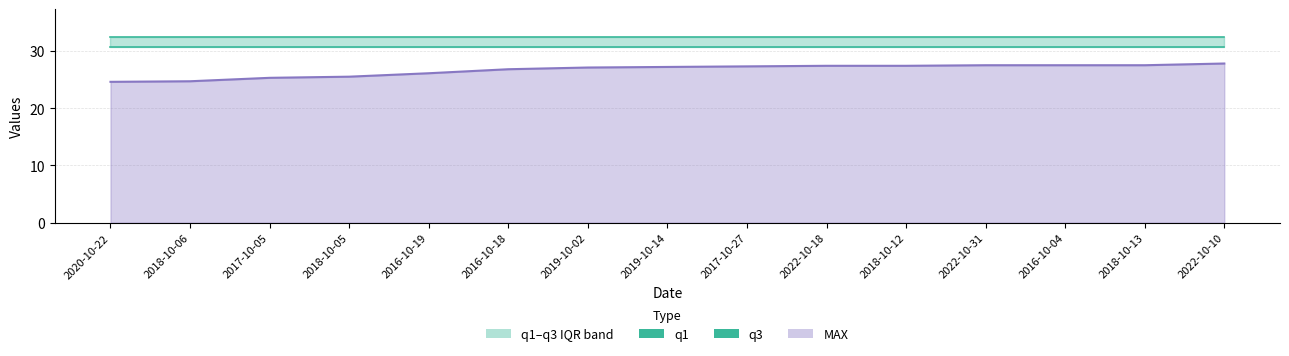

What is the maximum value for q1?

30.6